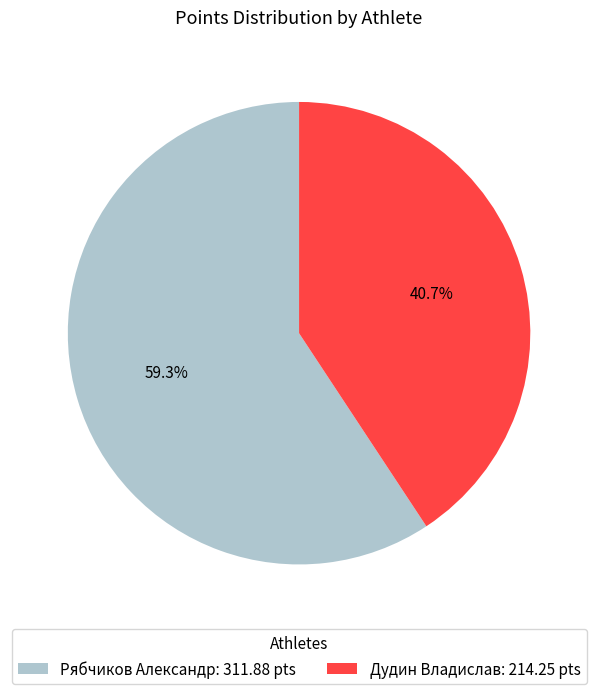

True or false: Дудин Владислав accounts for 41% of the total.

True